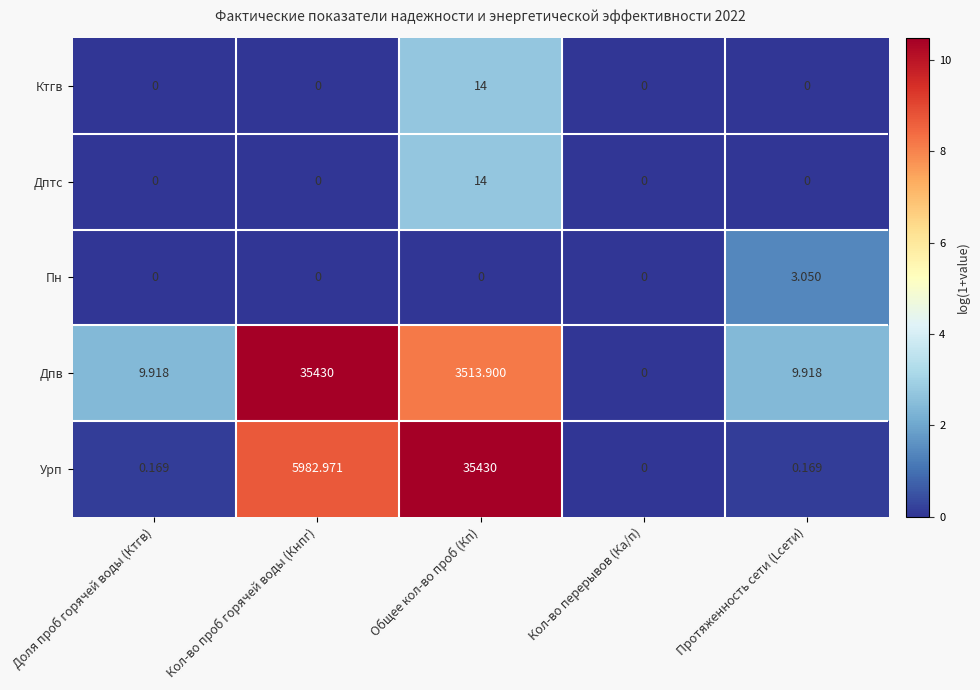

What is the maximum value shown in the chart?

35430.0